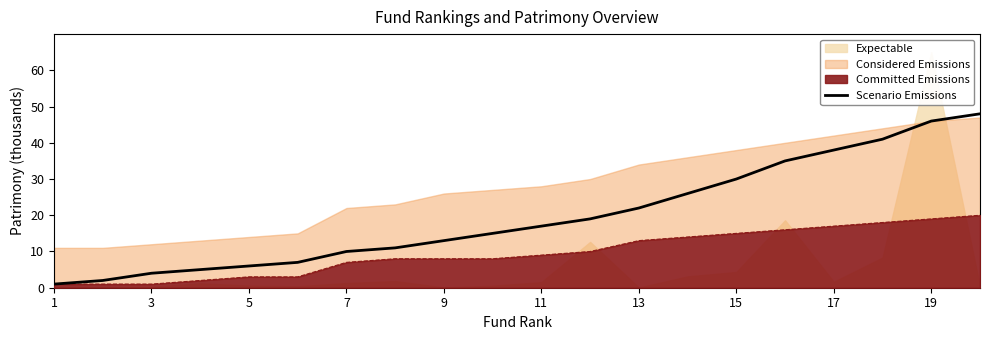

True or false: Scenario Emissions has a value of 10 at 5.

False